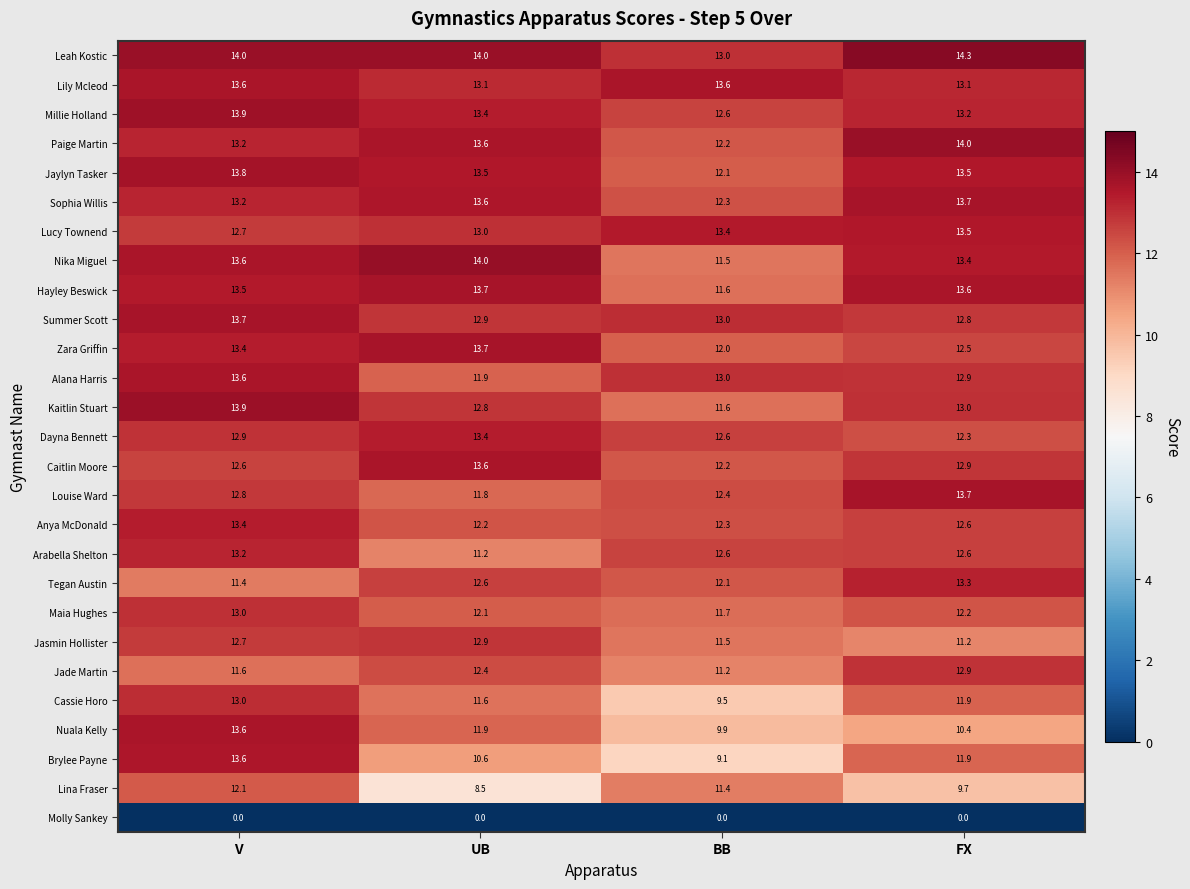

List the labels in order of Zara Griffin value, smallest first.

BB, FX, V, UB